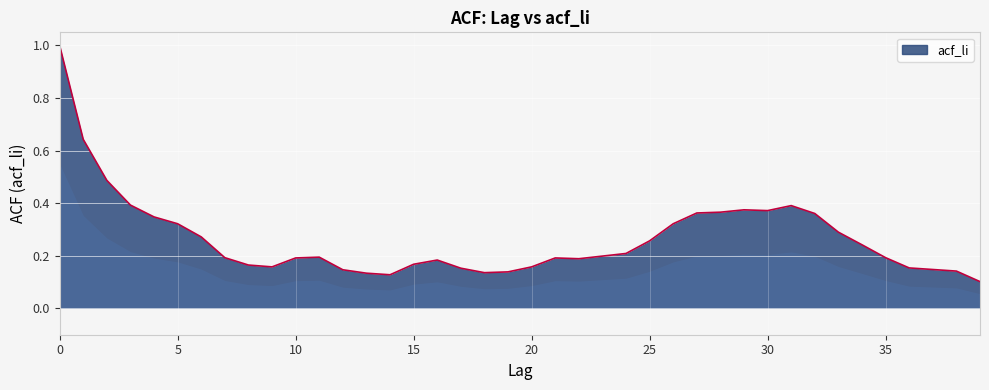

What is the maximum value shown in the chart?

1.0